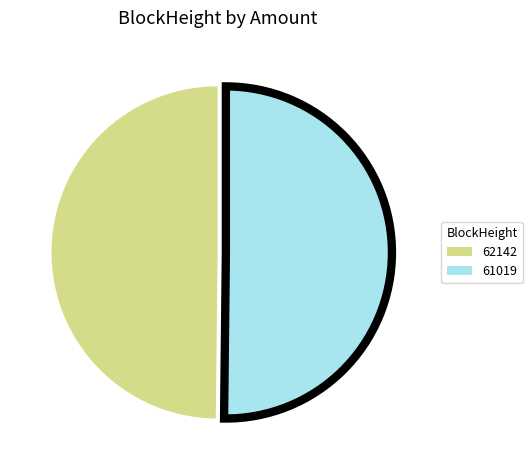

How many segments does this pie chart have?

2